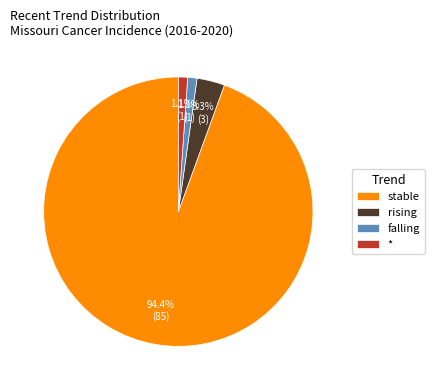

True or false: stable accounts for 94% of the total.

True